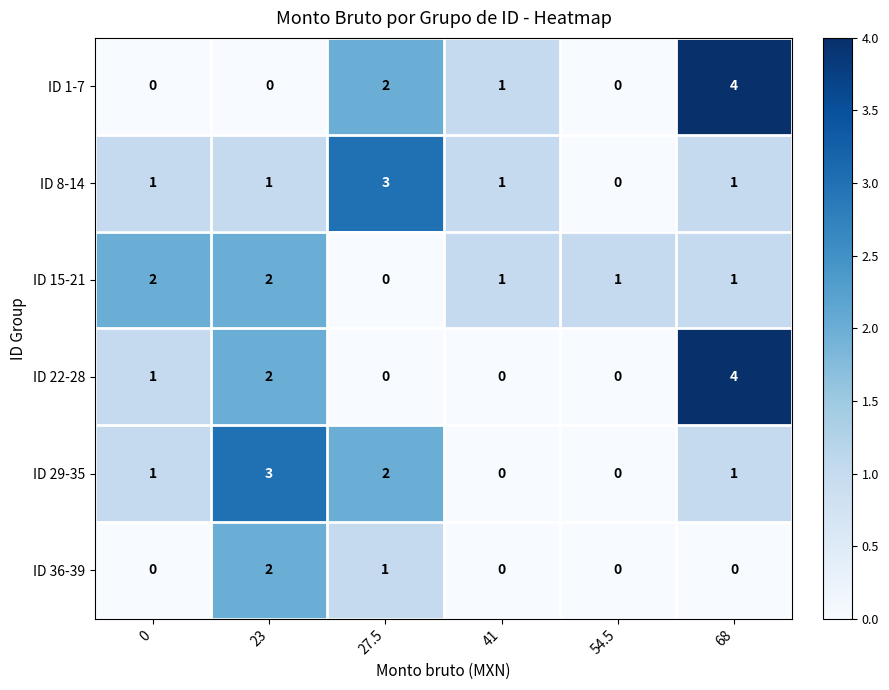

Between 27.5 and 54.5, which series saw the biggest shift?

ID 8-14